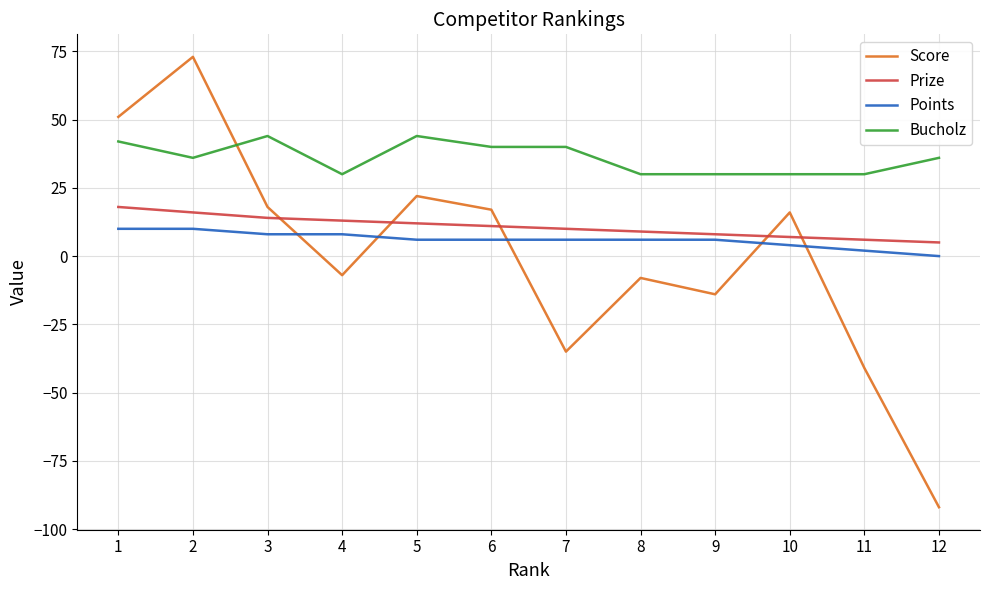

Is it true that Score equals -14 at 9?

True